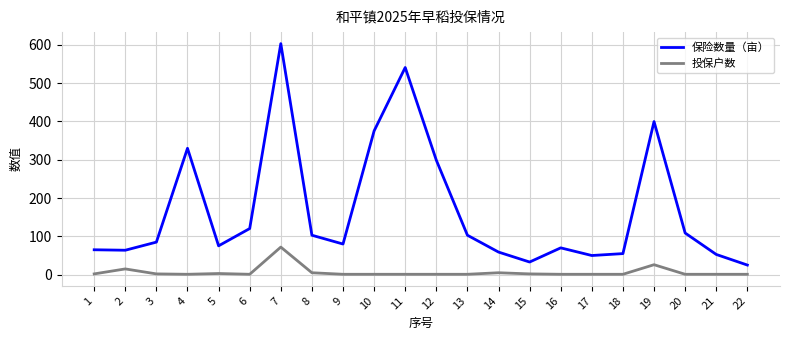

At how many categories does at least one series exceed 316?

5